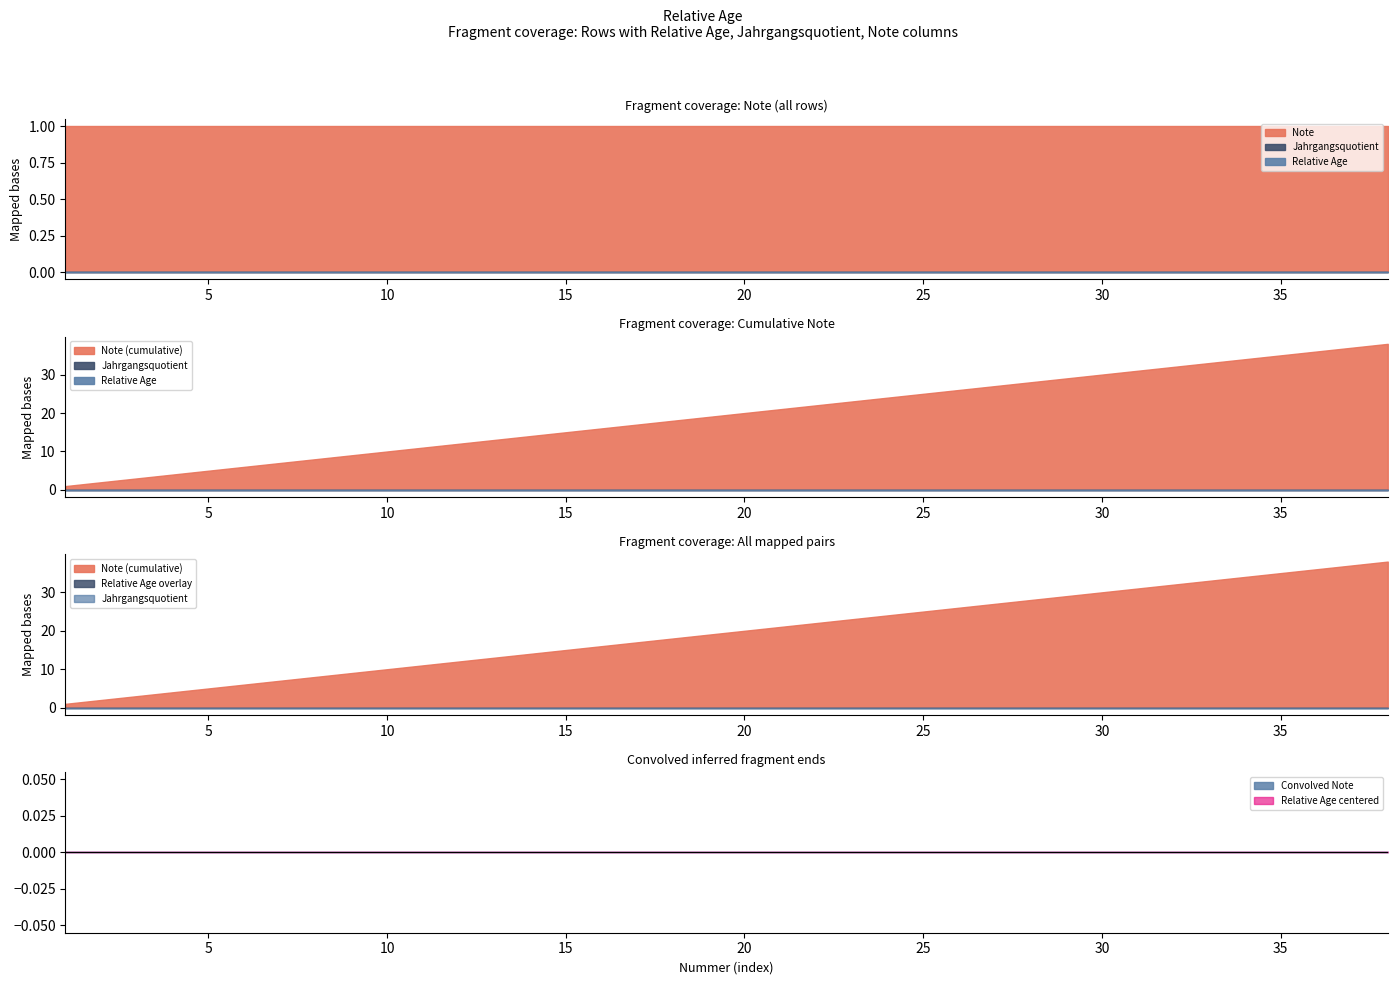

Which has a higher value, 2 or 12?

2